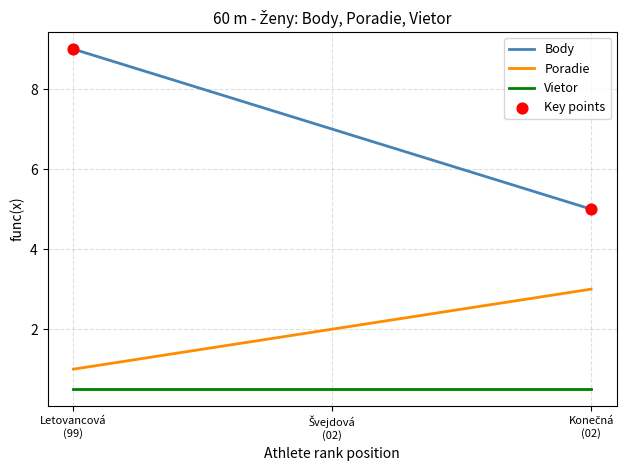

What is the maximum value shown in the chart?

9.0